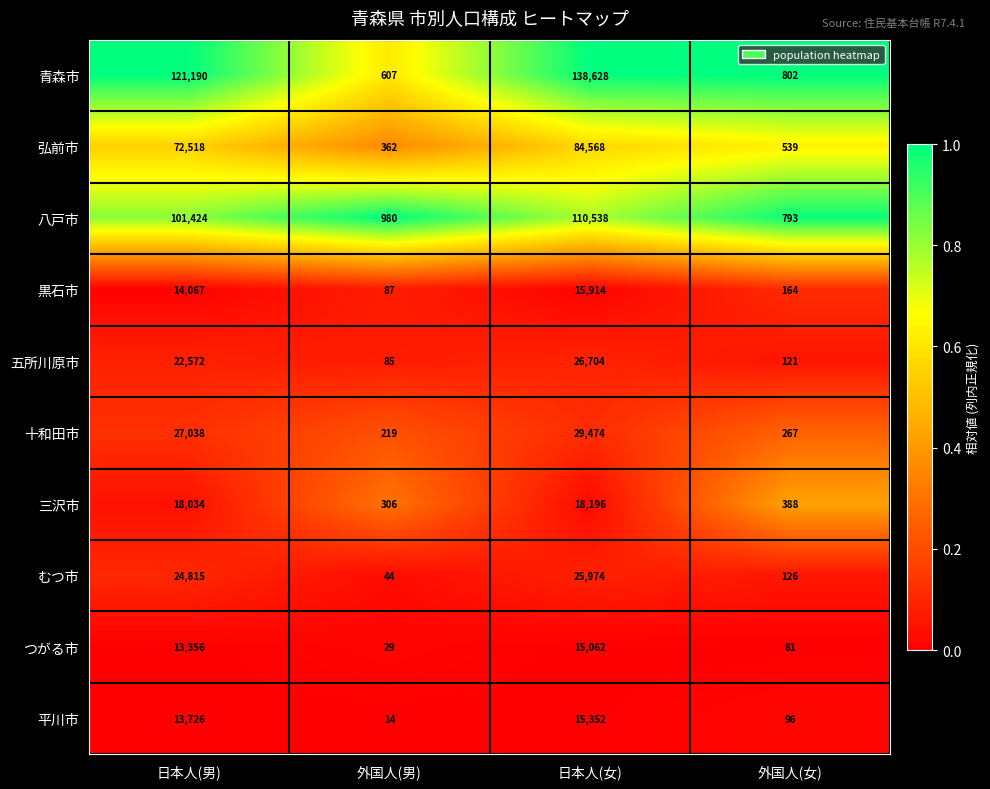

Rank the categories by 五所川原市 value from lowest to highest.

外国人(男), 外国人(女), 日本人(男), 日本人(女)